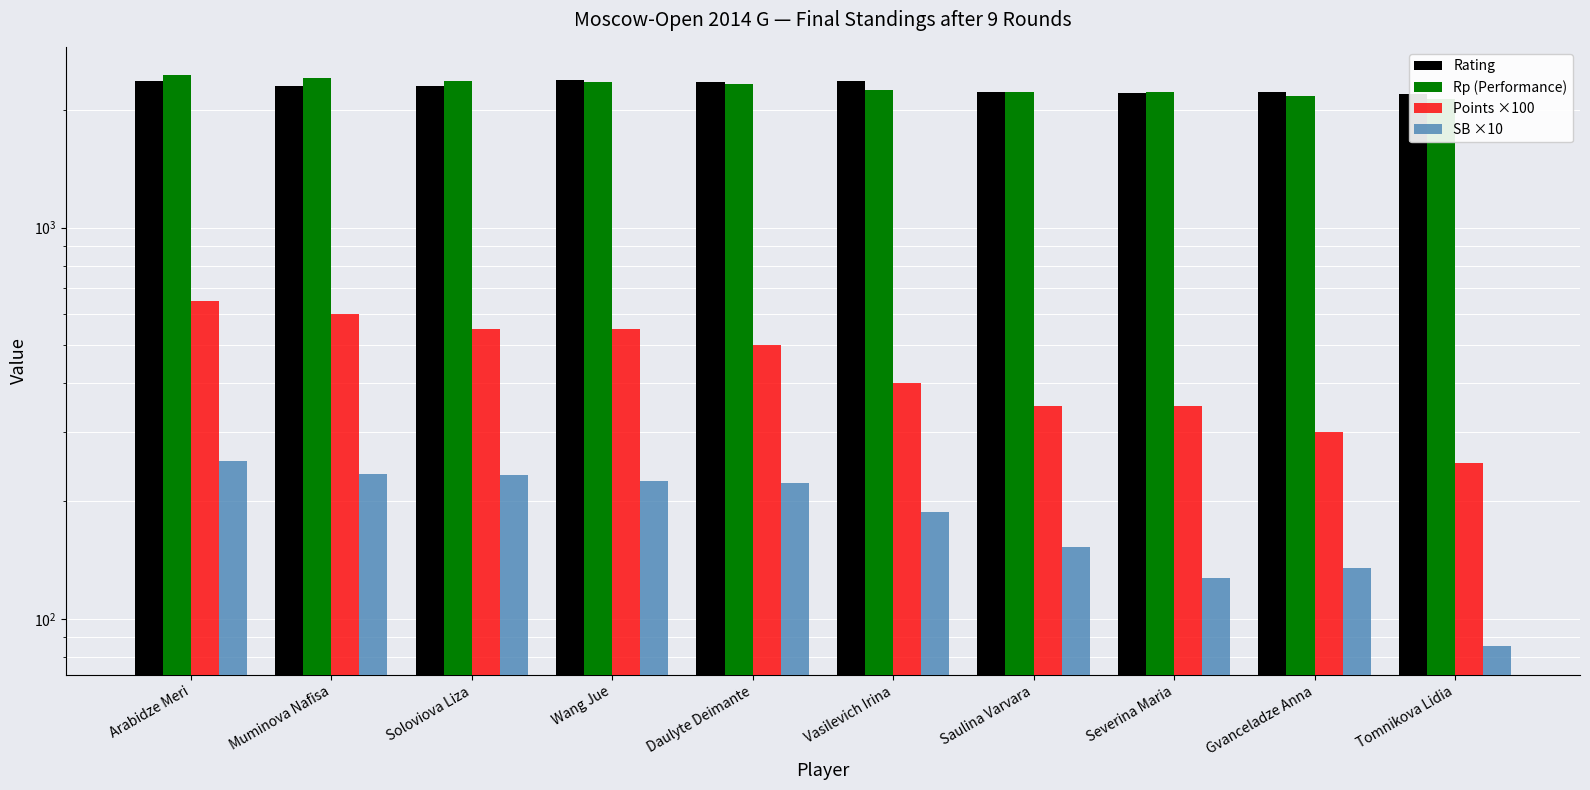

At which category is the sum across all series the highest?

Arabidze Meri